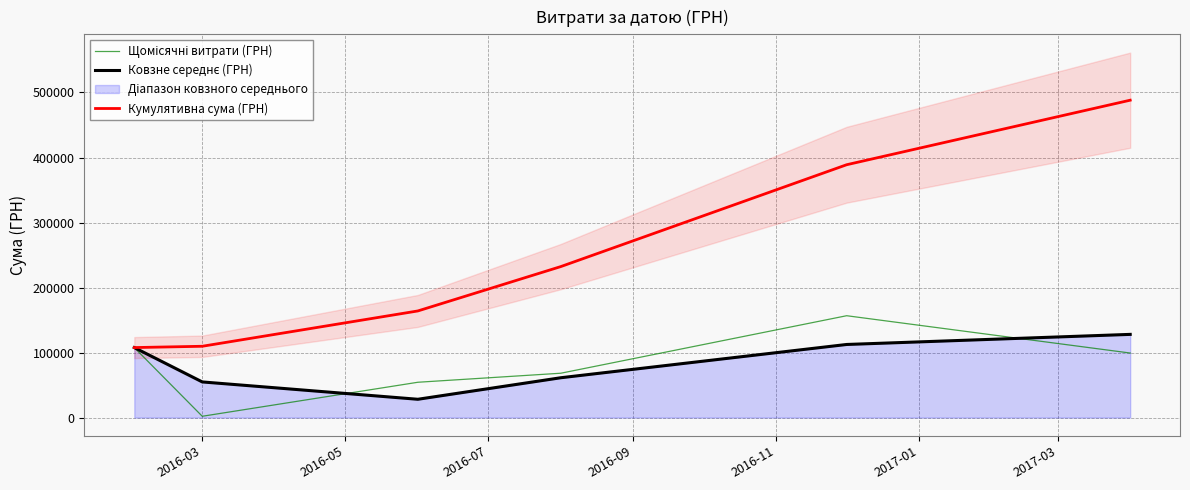

Reading left to right, what are all the values shown in this chart?

Щомісячні витрати (ГРН): 107676.5	2005.1	54324.4	68222.5	156668.0	99269.0
Ковзне середнє (ГРН): 107676.5	54840.8	28164.8	61273.5	112445.3	127968.5
Кумулятивна сума (ГРН): 107676.5	109681.6	164006.0	232228.5	388896.5	488165.5